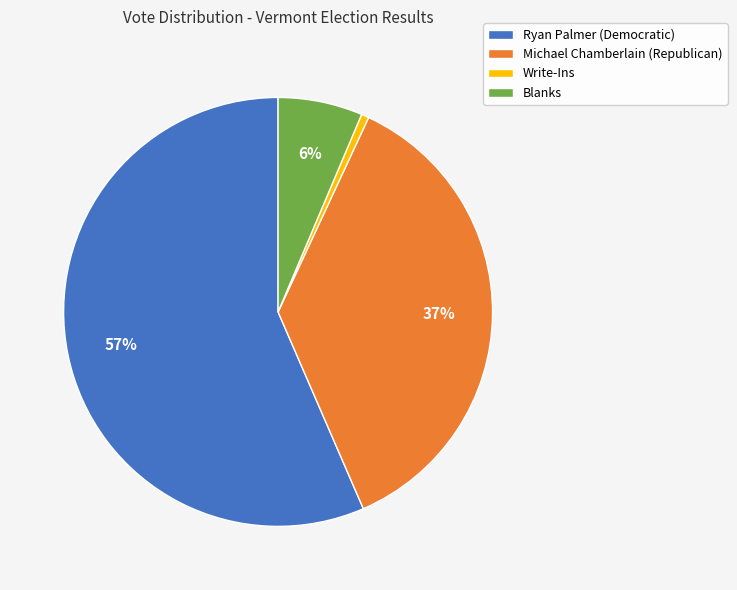

What percentage is the Write-Ins slice, to the nearest percent?

1%